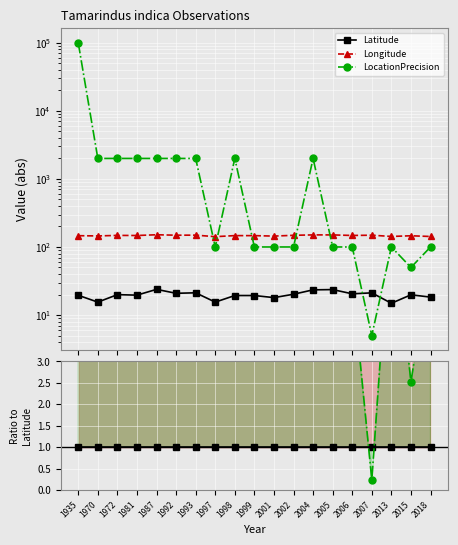

Reading left to right, list all the values displayed in this chart.

Latitude: 1935=1.0	1970=1.0	1972=1.0	1981=1.0	1987=1.0	1992=1.0	1993=1.0	1997=1.0	1998=1.0	1999=1.0	2001=1.0	2002=1.0	2004=1.0	2005=1.0	2006=1.0	2007=1.0	2013=1.0	2015=1.0	2018=1.0
Longitude: 1935=7.5	1970=9.4	1972=7.4	1981=7.5	1987=6.3	1992=7.1	1993=7.0	1997=9.2	1998=7.6	1999=7.6	2001=8.0	2002=7.3	2004=6.4	2005=6.4	2006=7.2	2007=7.0	2013=9.6	2015=7.4	2018=7.8
LocationPrecision: 1935=5128.6	1970=129.3	1972=100.4	1981=102.1	1987=84.0	1992=95.9	1993=94.3	1997=6.5	1998=103.4	1999=5.2	2001=5.5	2002=5.0	2004=85.3	2005=4.2	2006=4.9	2007=0.2	2013=6.7	2015=2.5	2018=5.5